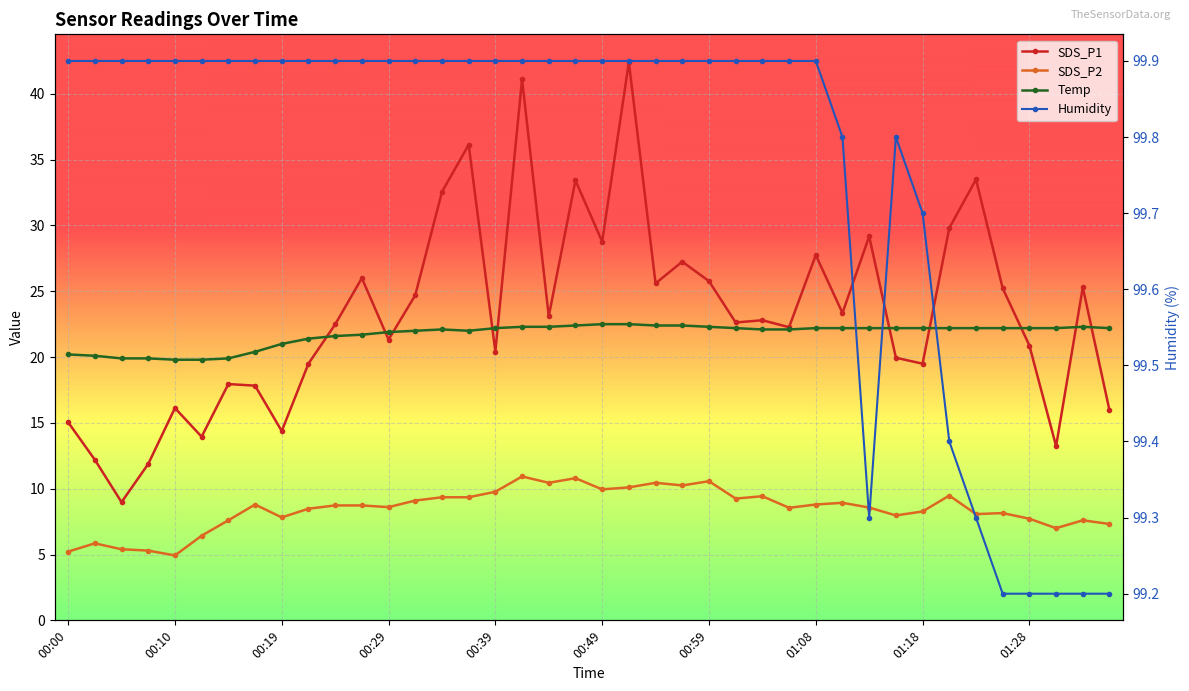

Which series has the largest total across all categories?

Humidity